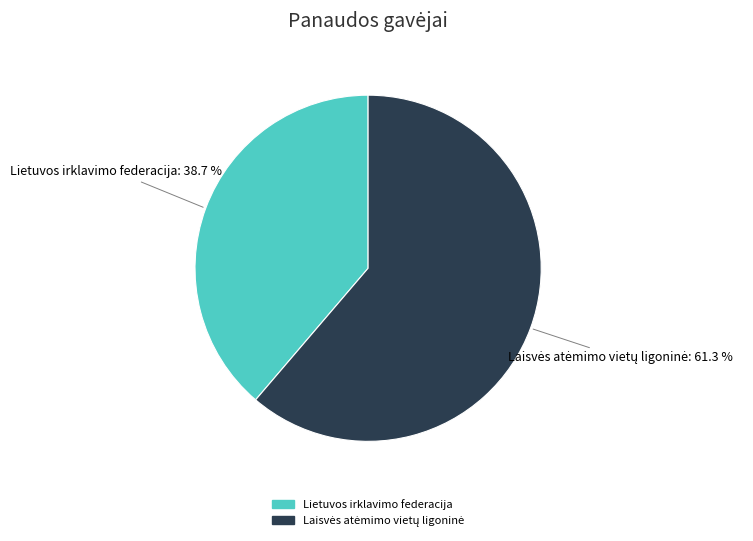

What percentage is NOT represented by Lietuvos irklavimo federacija?

61.3%